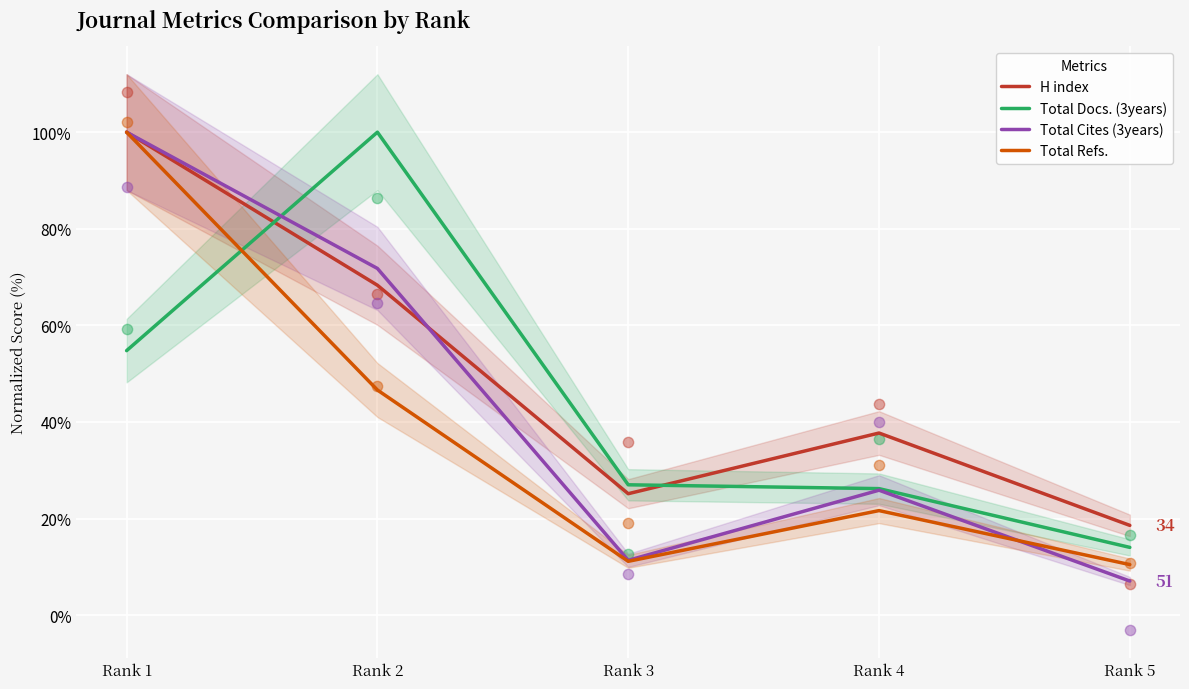

Which series reaches the minimum Y coordinate?

Total Cites (3years)